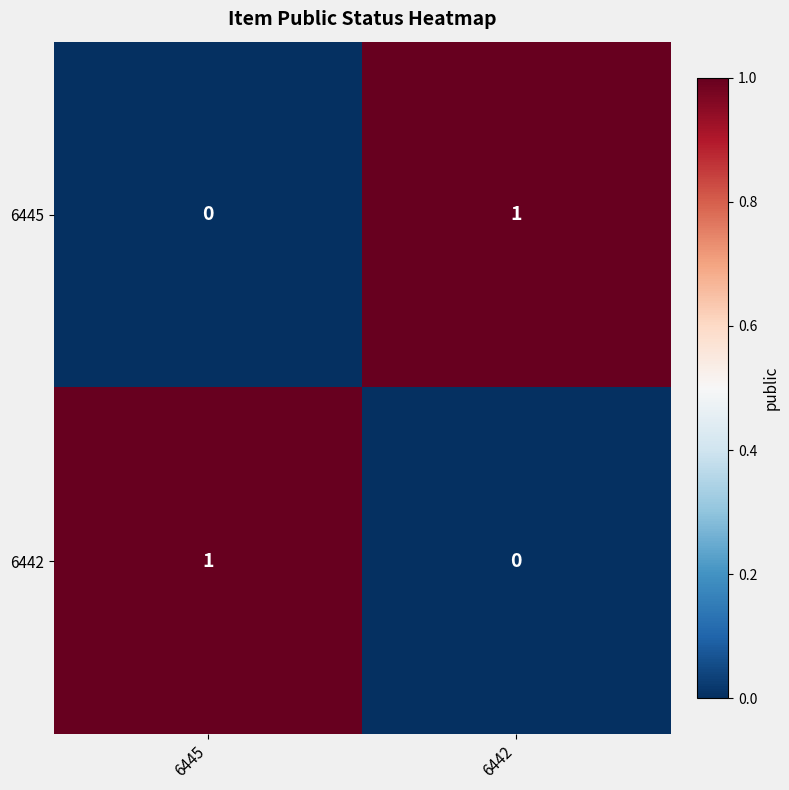

Rank the categories by 6442 value from lowest to highest.

6442, 6445